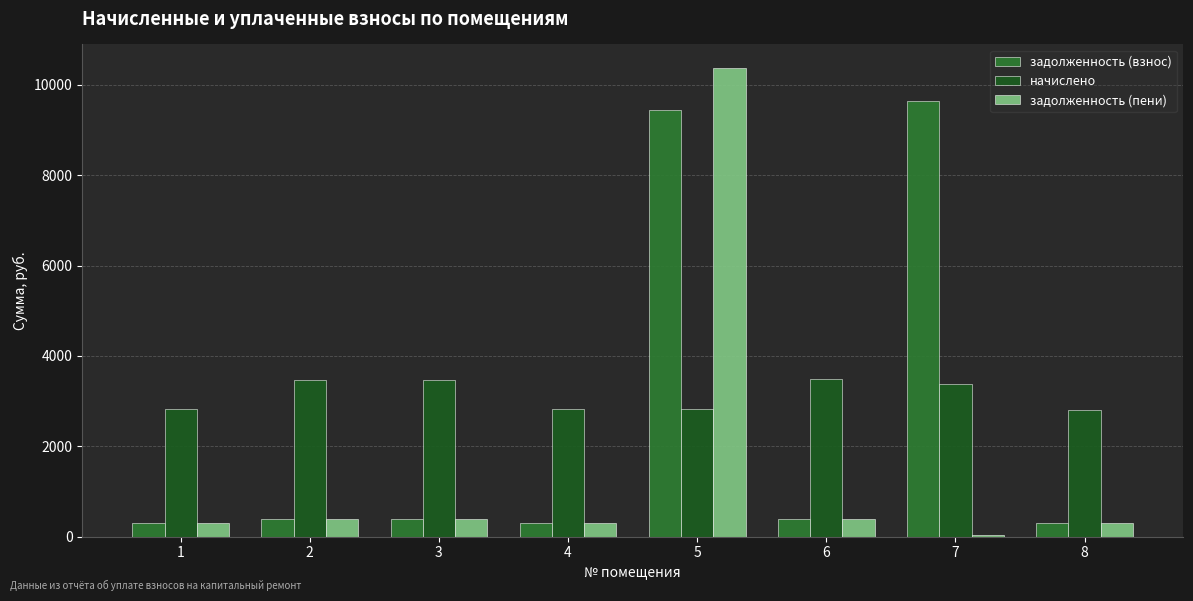

What are all the series names shown in the legend?

задолженность (взнос), начислено, задолженность (пени)